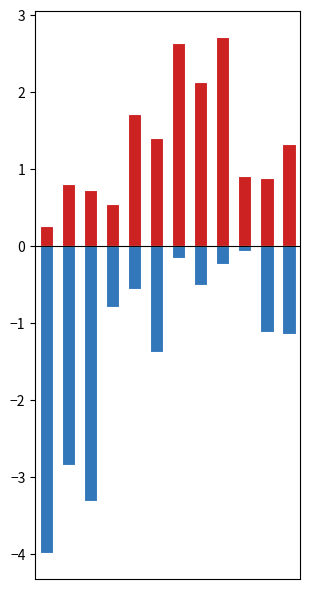

Which series has the widest spread of values?

Negative